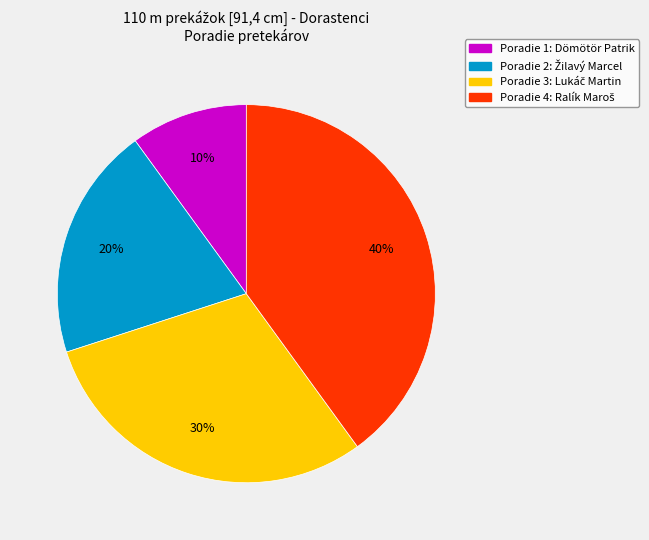

How many slices are in this pie chart?

4